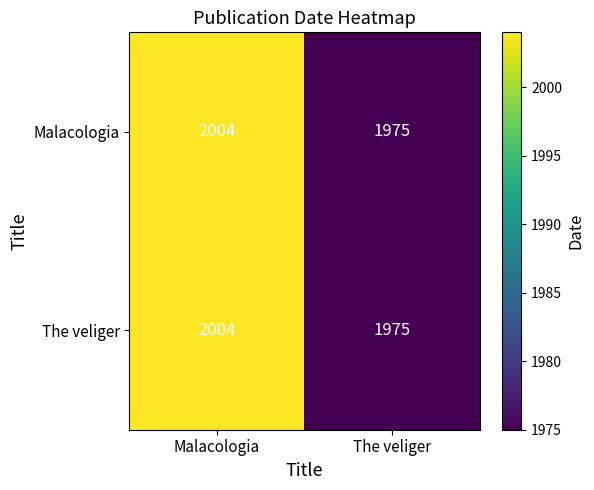

What is the difference between the maximum and minimum values in the The veliger series?

29